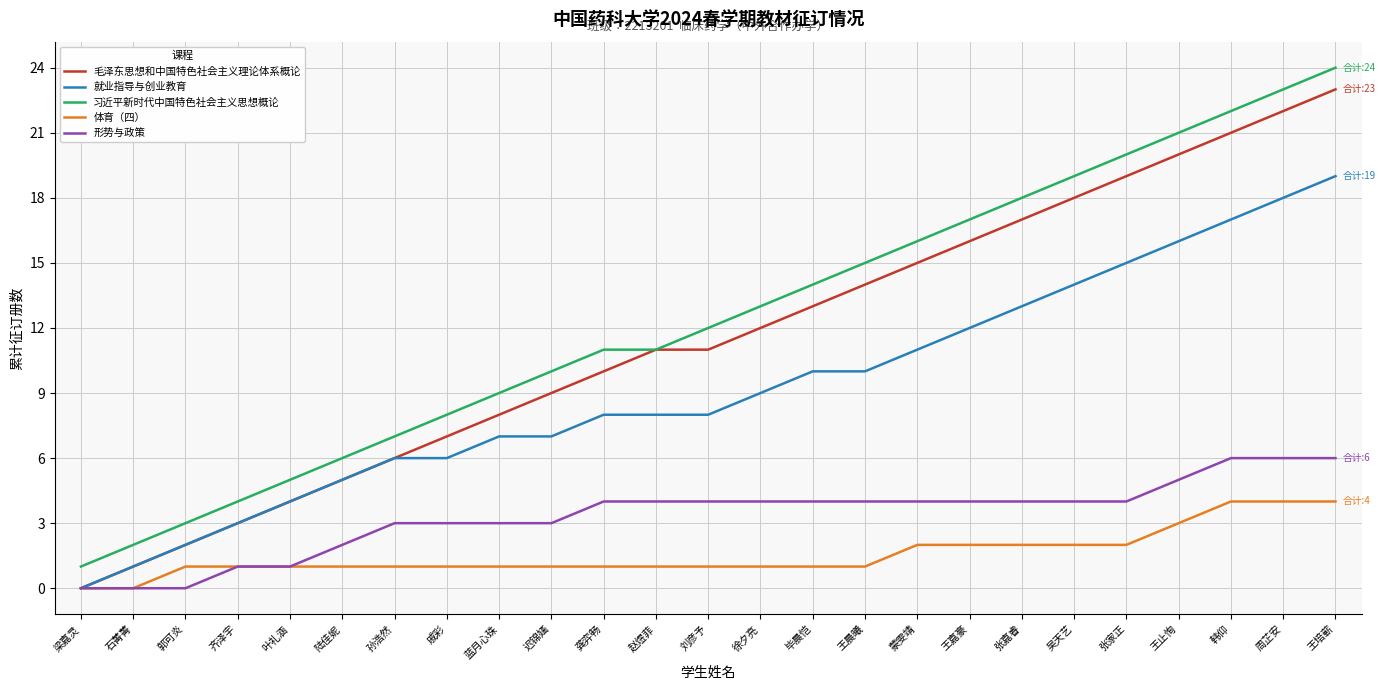

What position from the right is 龚弈畅?

15